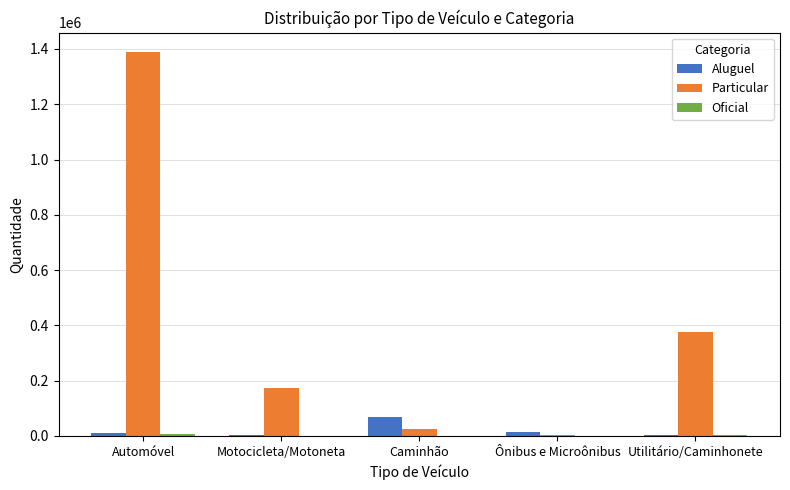

Where is Particular nearest to the value 696253?

Utilitário/Caminhonete